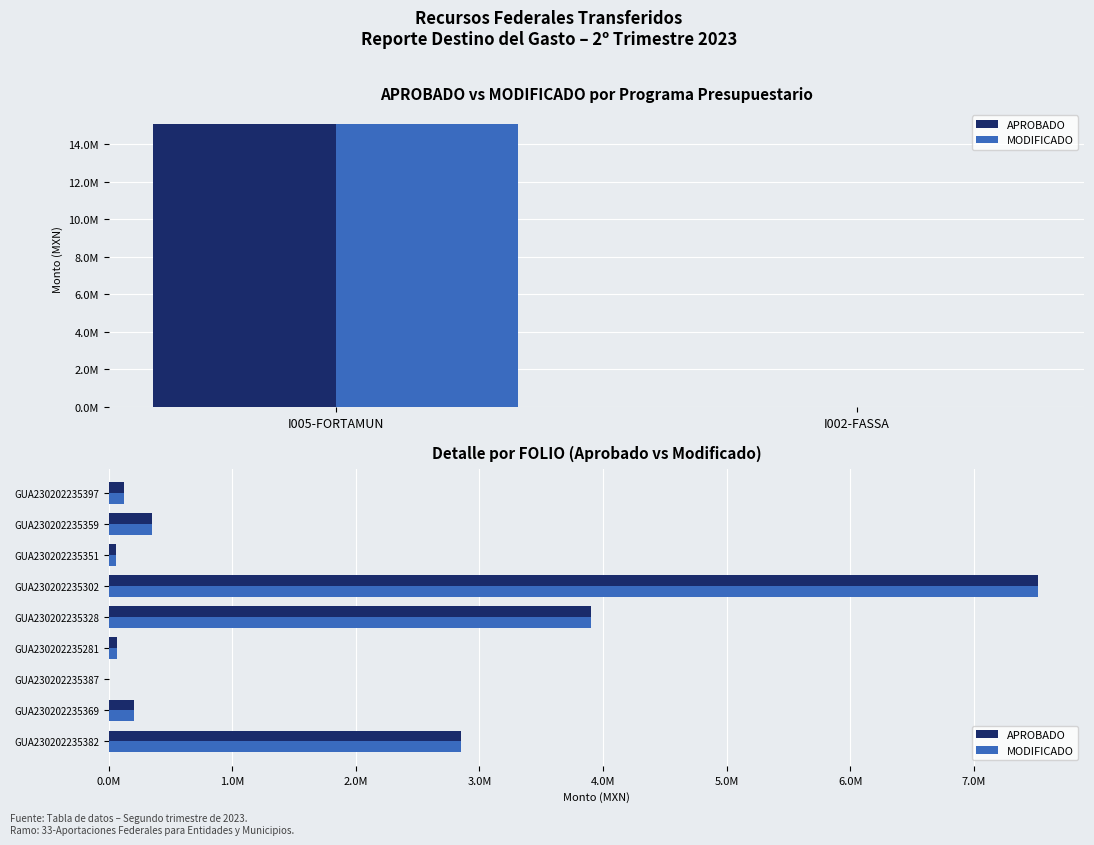

Which series changed the most between GUA230202235281 and GUA230202235397?

APROBADO